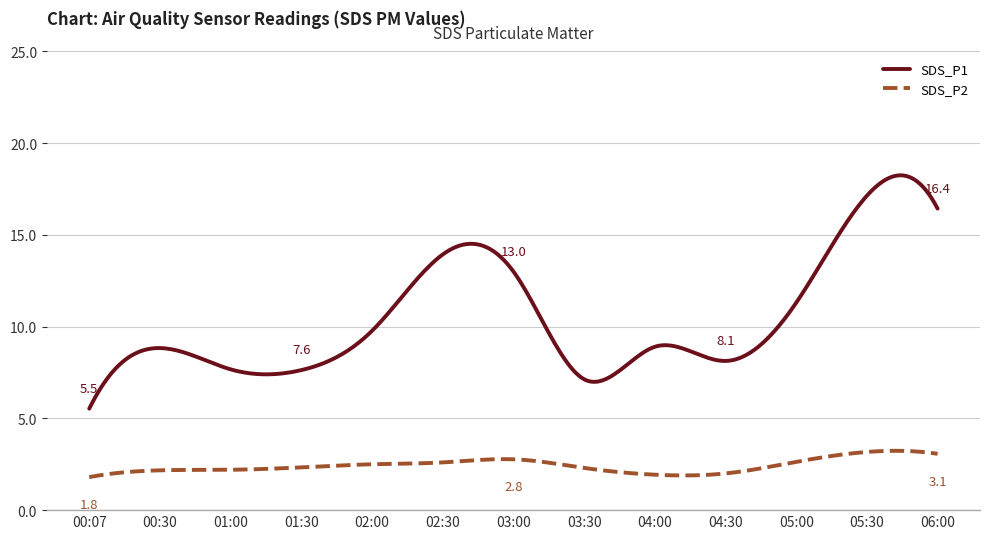

Rank the series by their average value, from highest to lowest.

SDS_P1, SDS_P2